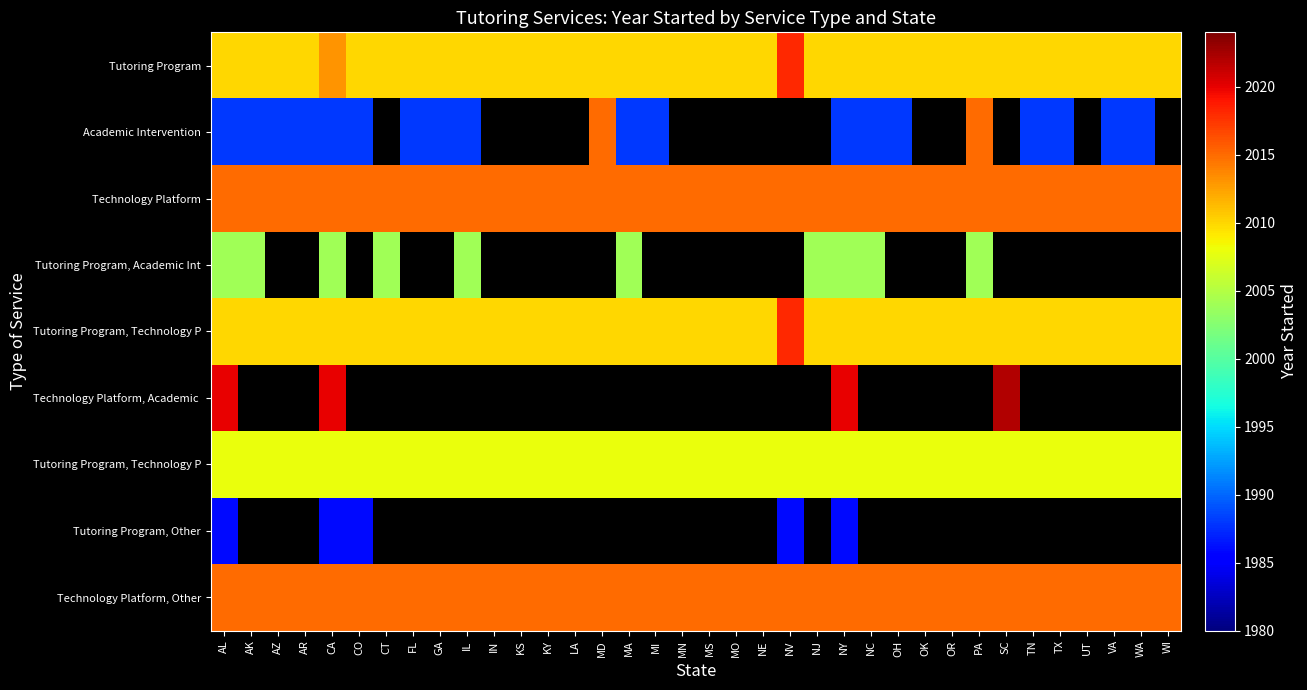

What is the spread (max minus min) of values at OH?

27.0